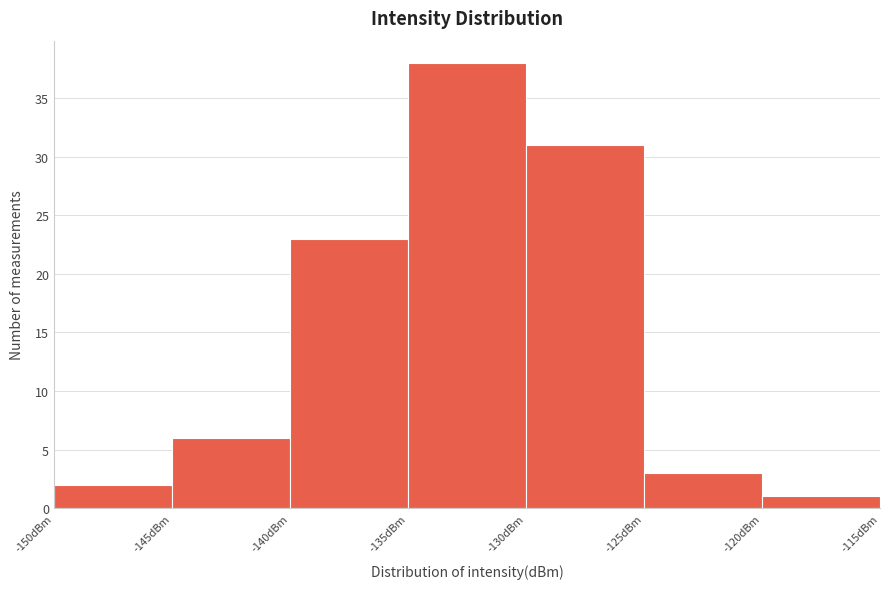

How tall is the bar that spans -125 to -120 on the x-axis? The values are not printed on the chart, so give them approximately, as read against the axis.

3